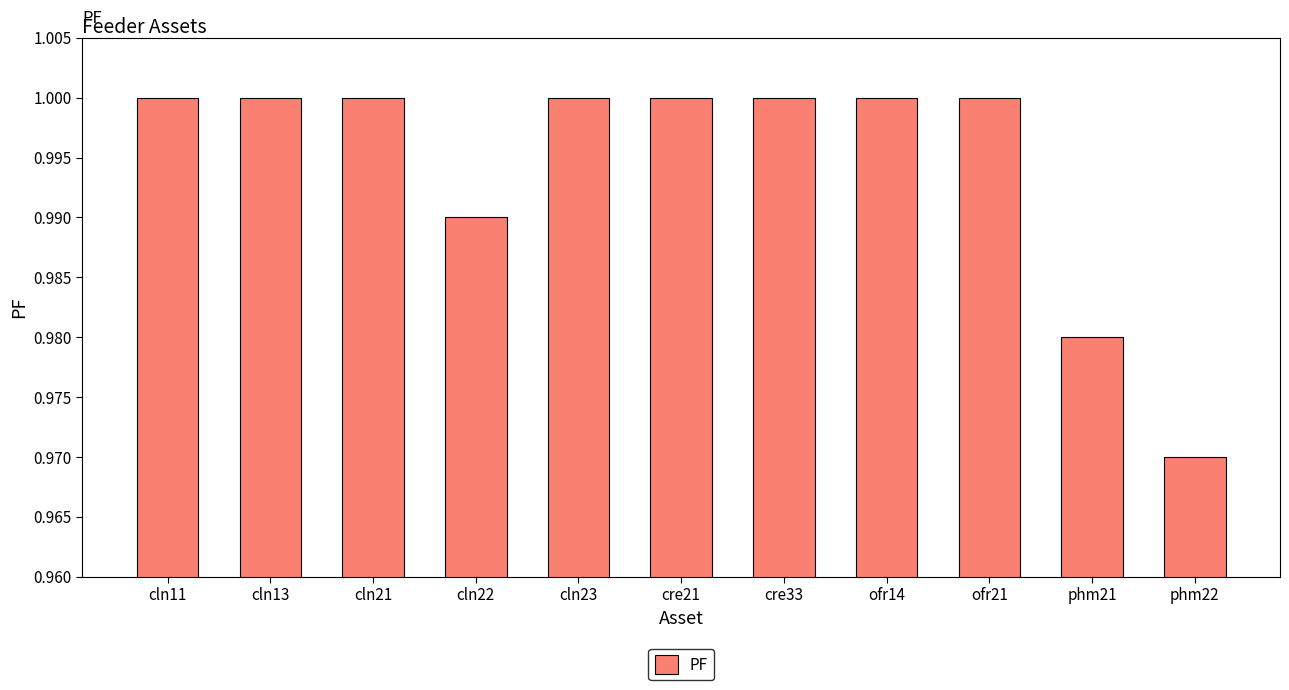

Which category has the lowest value across all series?

phm22